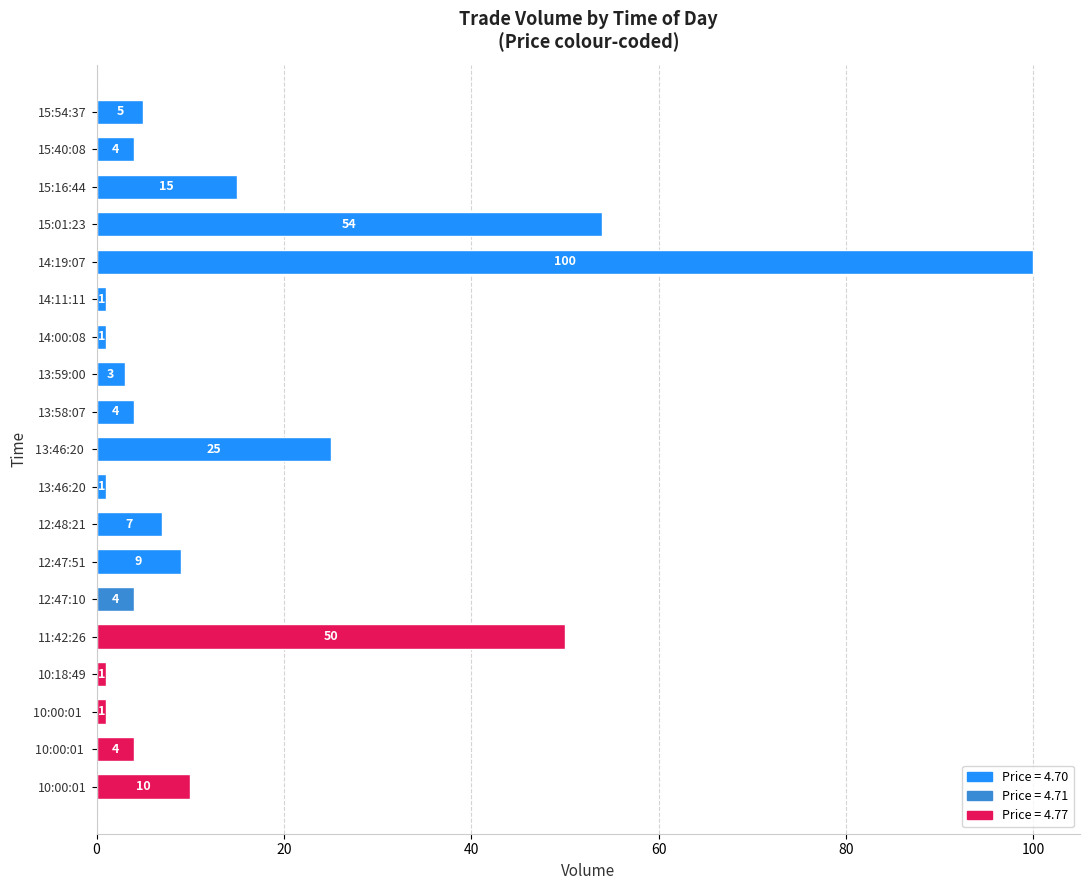

How many distinct data groups are displayed?

1